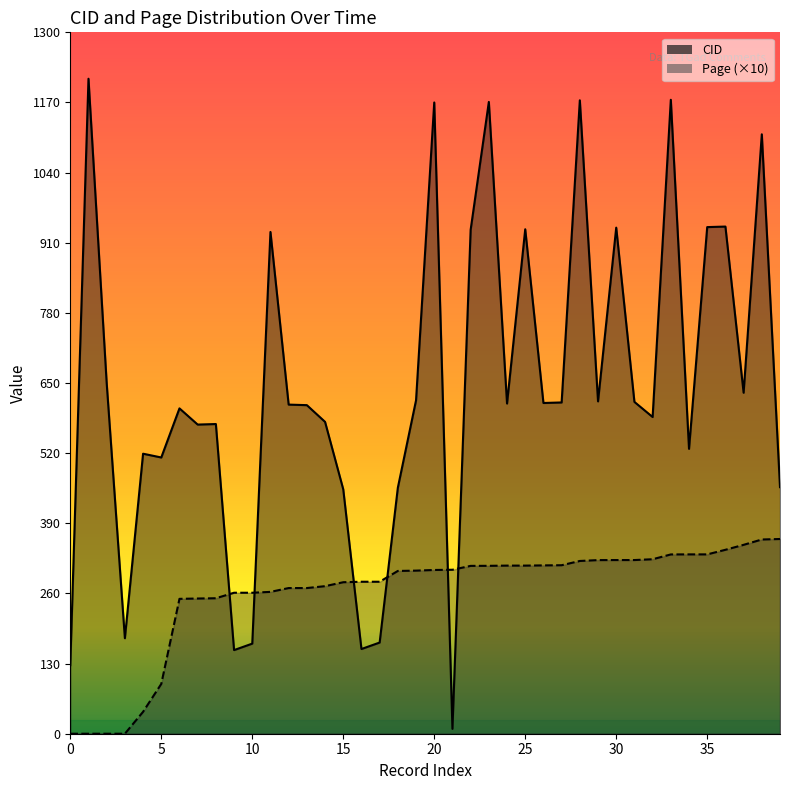

Reading left to right, what are all the values shown in this chart?

CID: 127.0	1214.0	650.0	177.0	519.0	512.0	603.0	573.0	574.0	155.0	167.0	930.0	610.0	609.0	578.0	453.0	157.0	169.0	456.0	618.0	1170.0	9.0	934.0	1171.0	612.0	935.0	613.0	614.0	1174.0	616.0	938.0	615.0	587.0	1175.0	528.0	939.0	940.0	632.0	1111.0	457.0
Page: 0.0	0.0	0.0	0.0	40.6	92.3	250.0	250.6	251.1	261.3	261.3	262.9	270.0	270.0	273.5	280.8	281.7	281.7	301.7	302.3	303.5	303.9	311.1	311.2	311.6	311.6	312.0	312.3	320.2	321.8	321.9	321.9	323.4	332.3	332.4	332.4	340.9	350.1	360.0	360.9